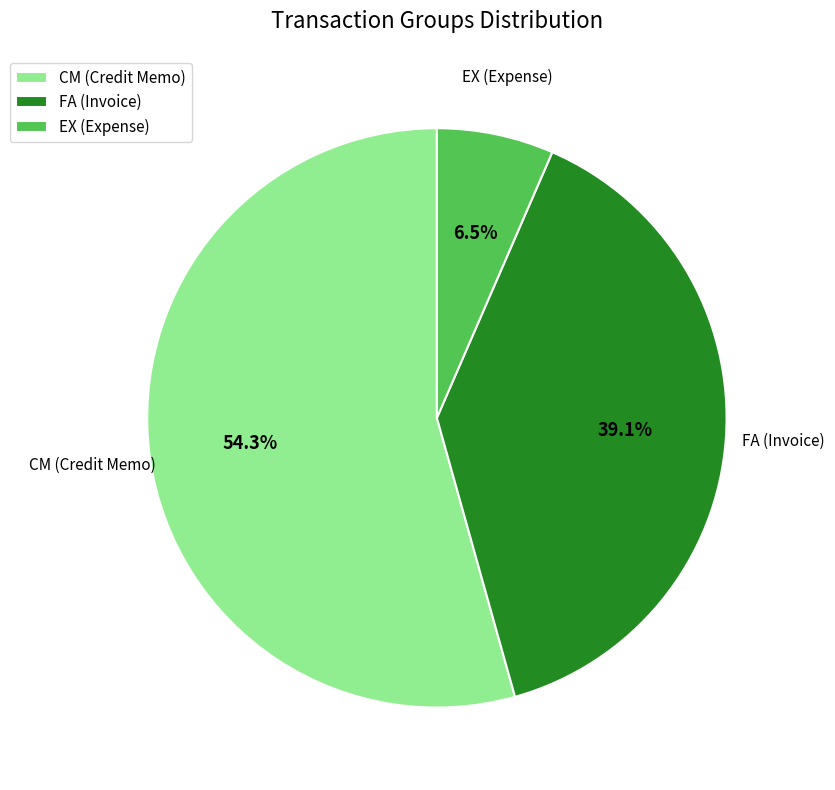

Is the sum of CM and EX greater than half?

Yes